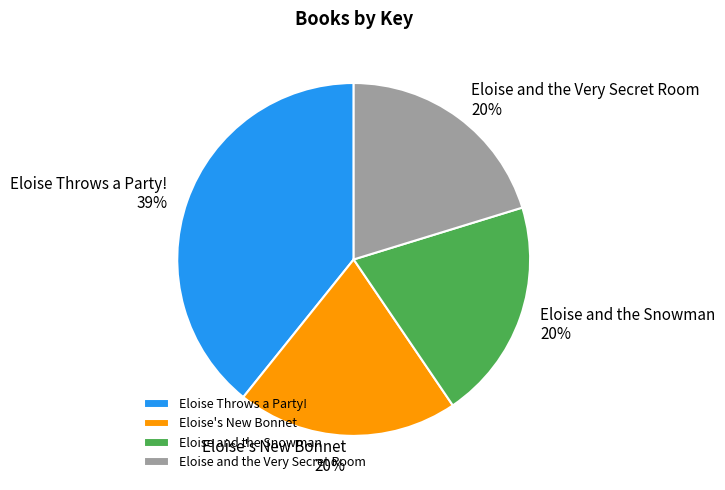

To the nearest percent, what is the average slice percentage?

25%